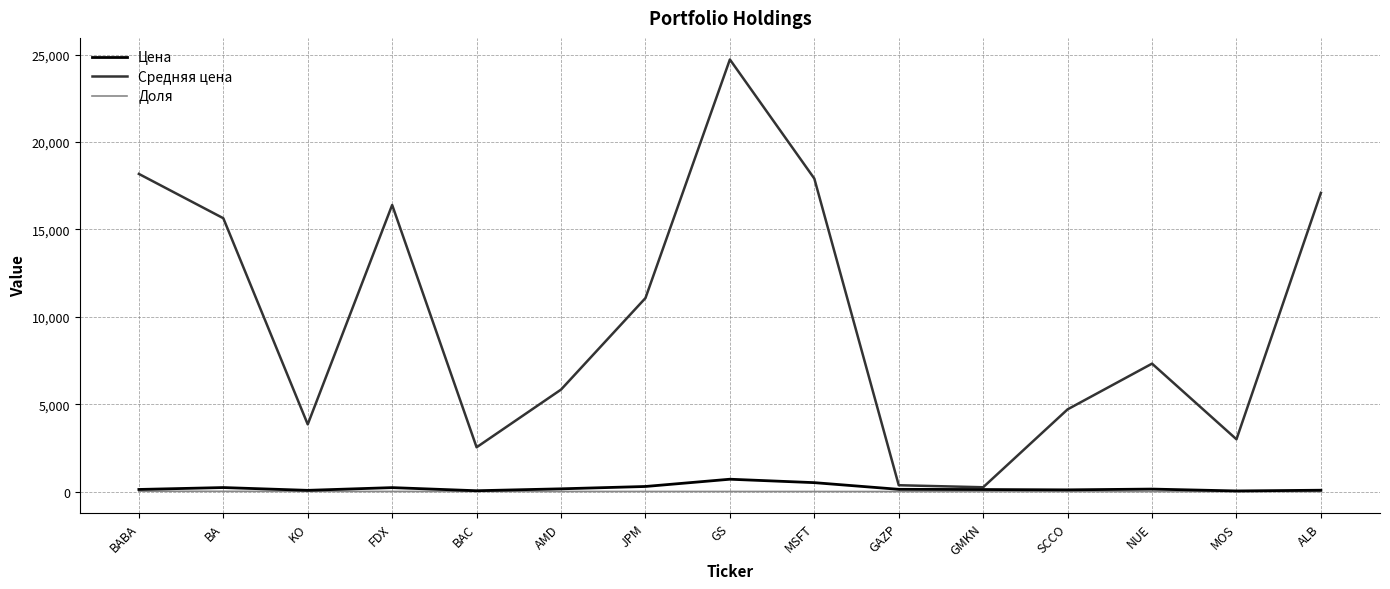

What are all the series names shown in the legend?

Цена, Средняя цена, Доля